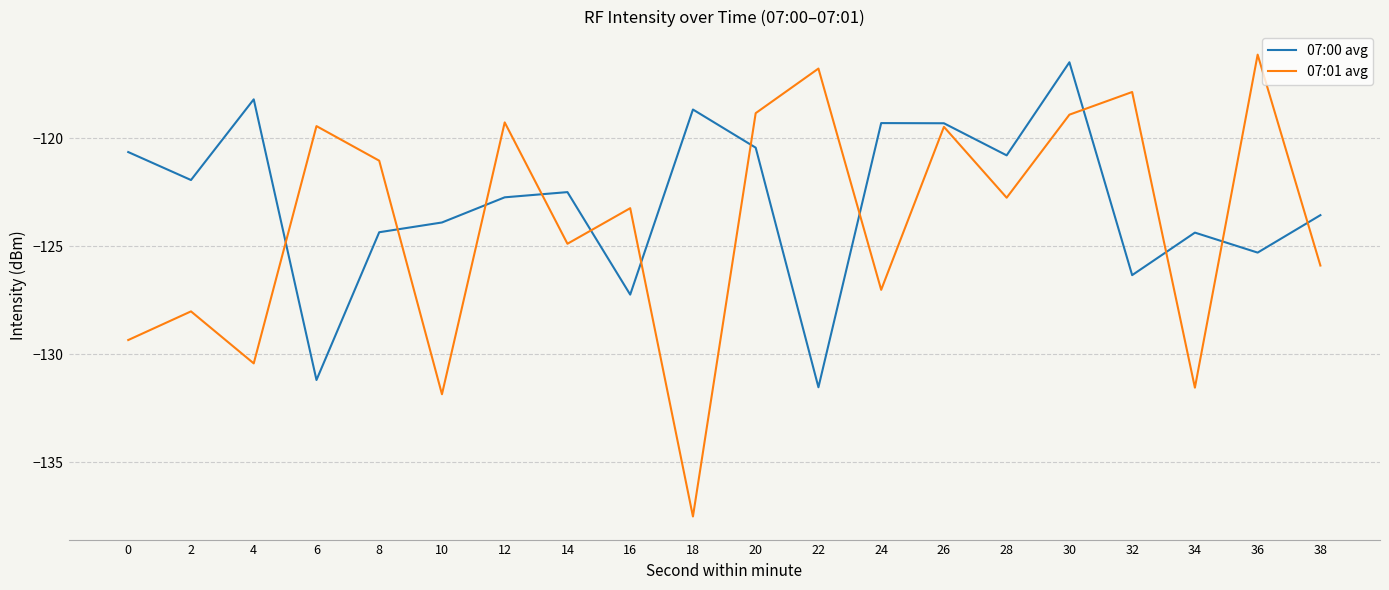

The 07:00 avg series shows -159.6 at 18. True or false?

False